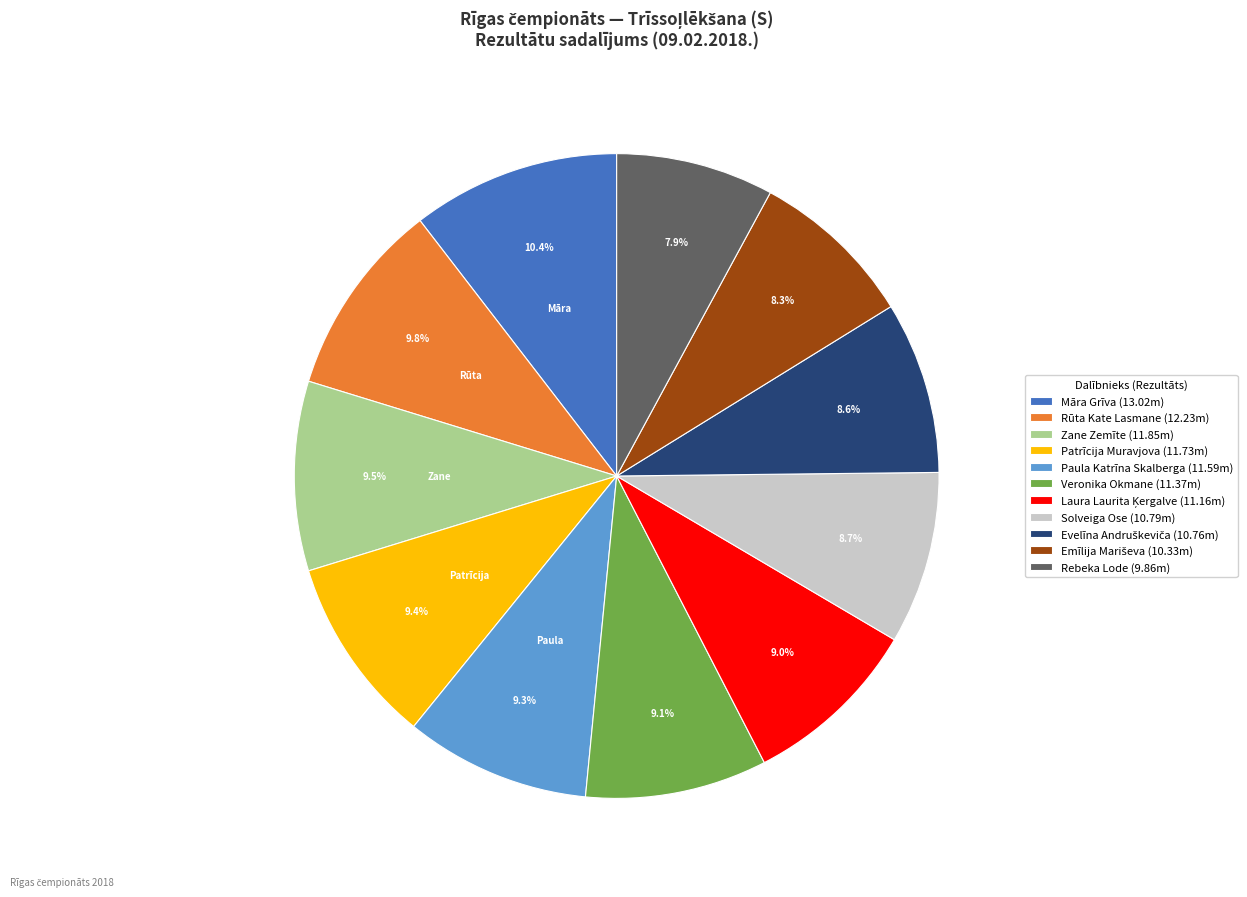

What portion of the pie excludes Rebeka Lode?

92.1%